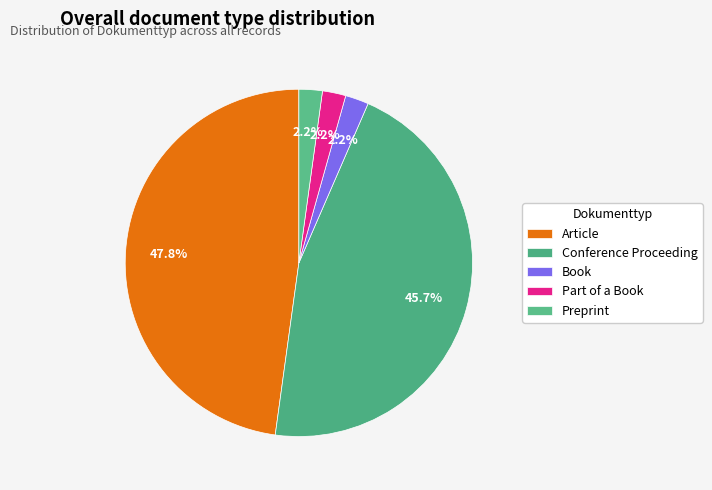

What portion of the pie excludes Book?

97.8%